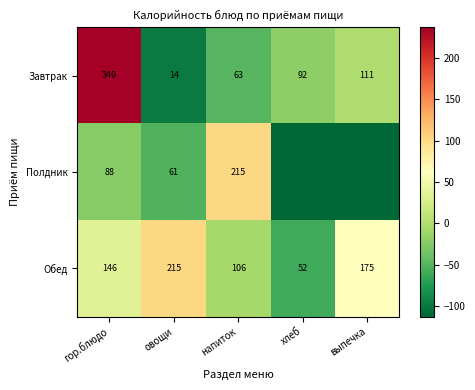

Rank the series at напиток from highest to lowest value.

Полдник, Обед, Завтрак